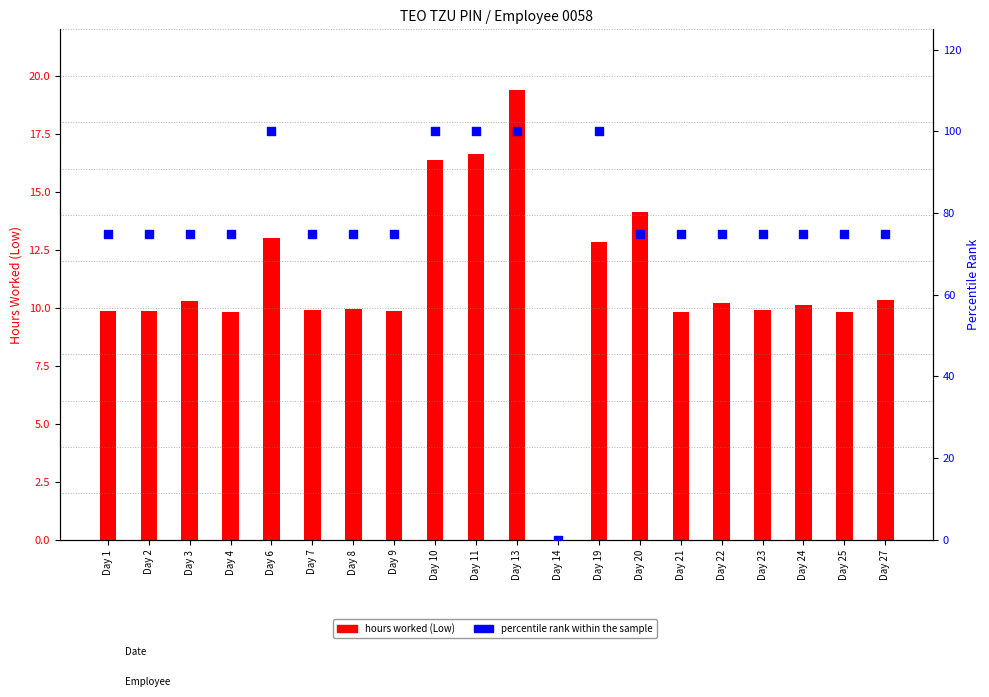

Which series has the widest spread of Y values?

percentile rank within the sample